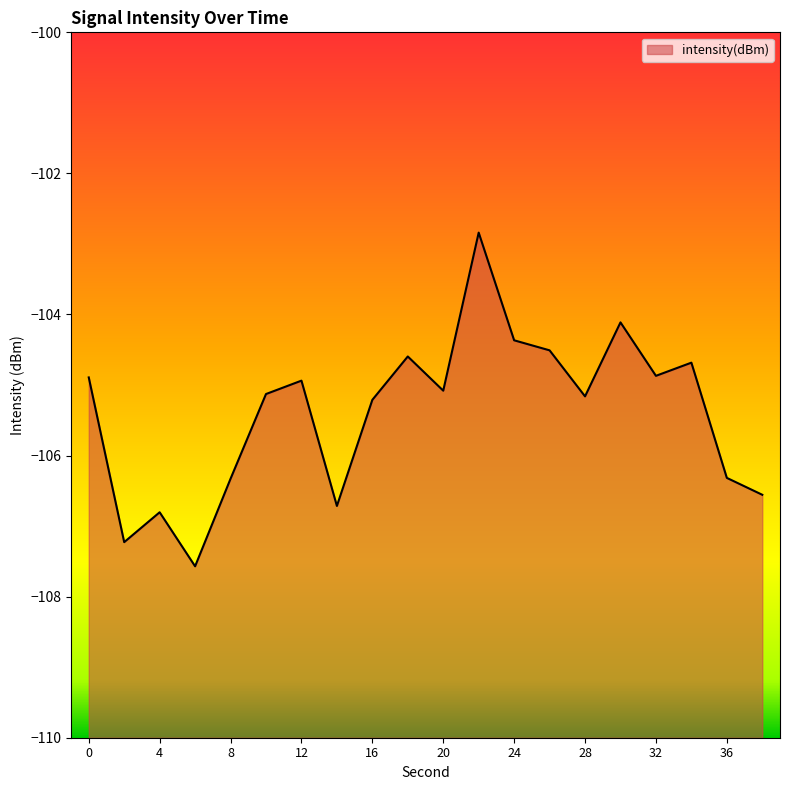

Is it true that the value at 16 is -105.2?

True